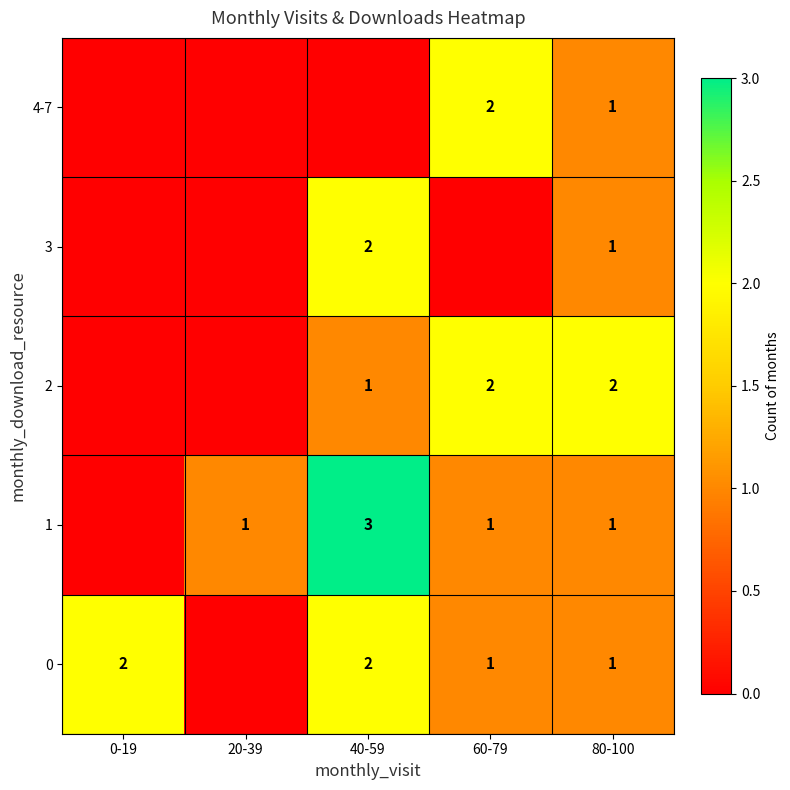

Between 0-19 and 80-100, which is larger?

0-19